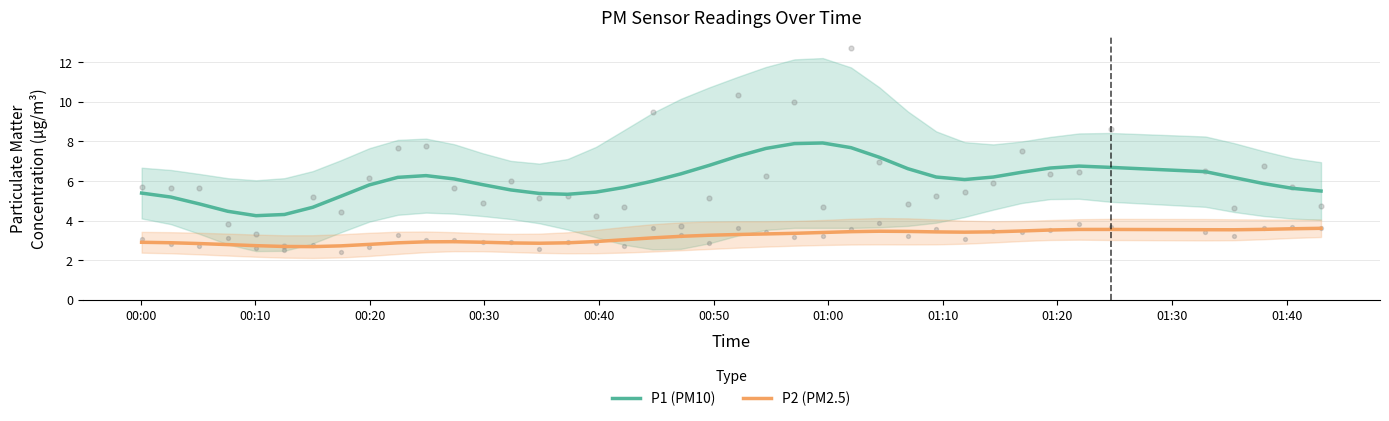

Which series has the largest Y range (max minus min)?

P1 (PM10)